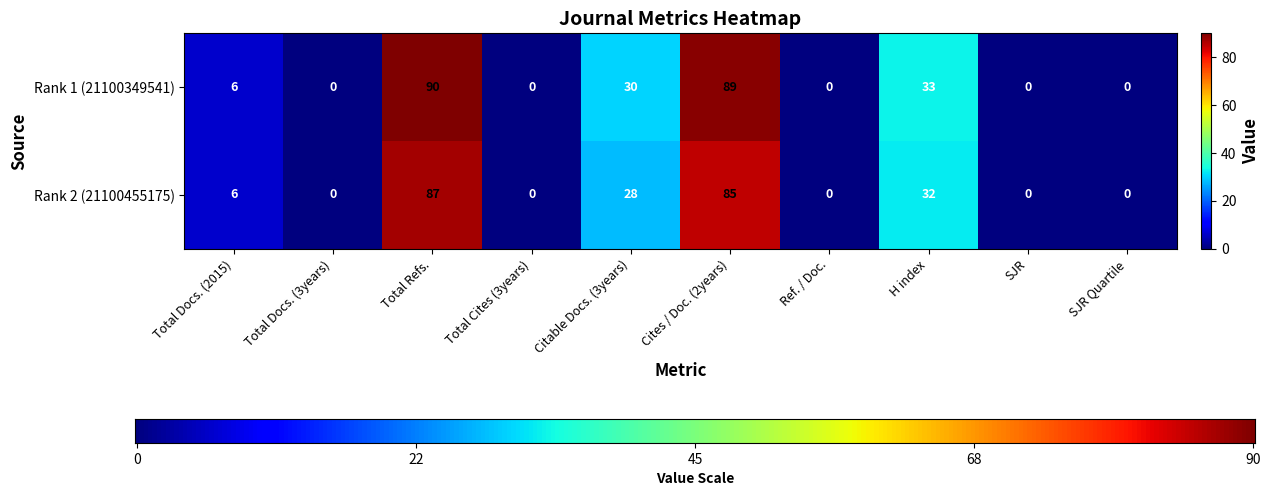

Between Total Docs. (3years) and Citable Docs. (3years), which series saw the biggest shift?

Rank 1 (21100349541)